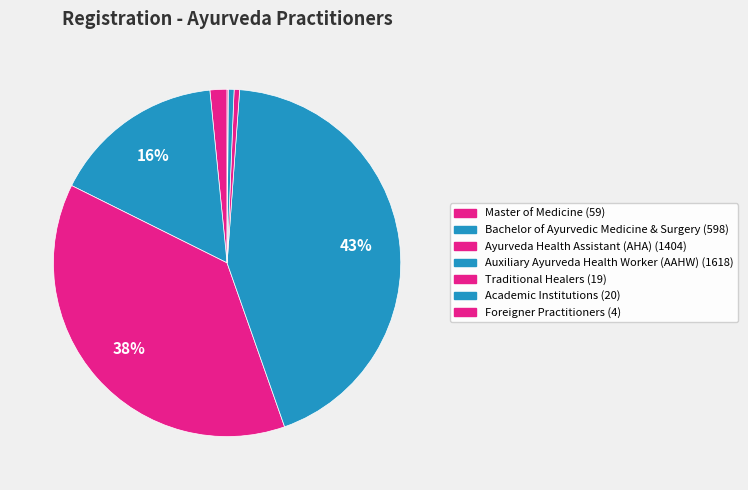

To the nearest percent, what is the combined percentage of Ayurveda Health Assistant (AHA) and Master of Medicine?

39%